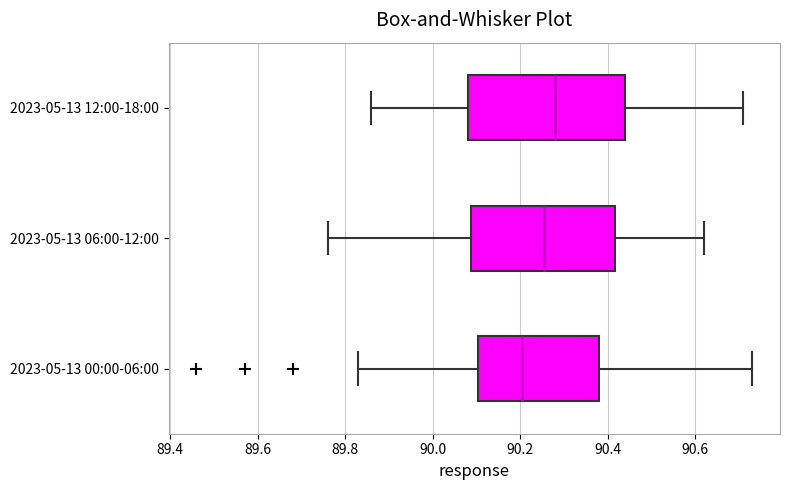

Where does the median line of the box for 2023-05-13 00:00-06:00 sit on the x-axis? The values are not printed on the chart, so give them approximately, as read against the axis.

90.20